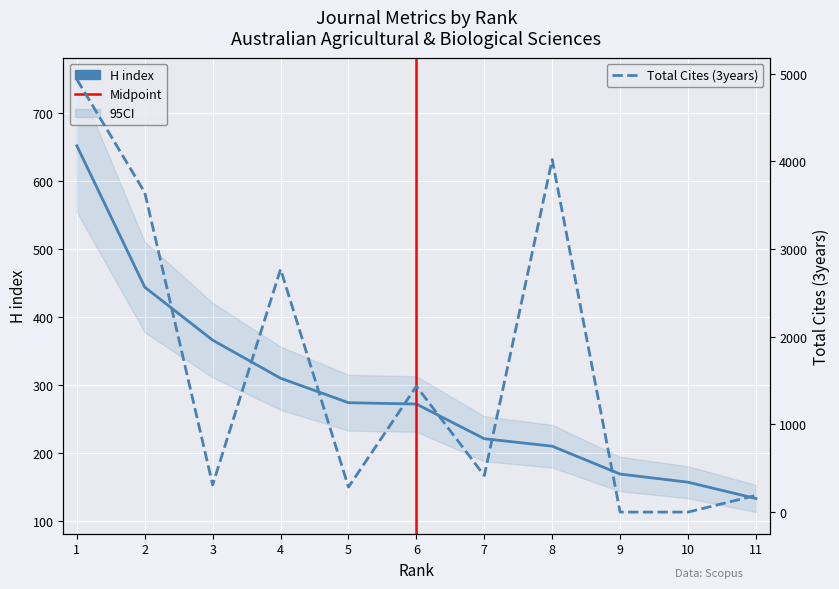

Read the H index value at 11.

133